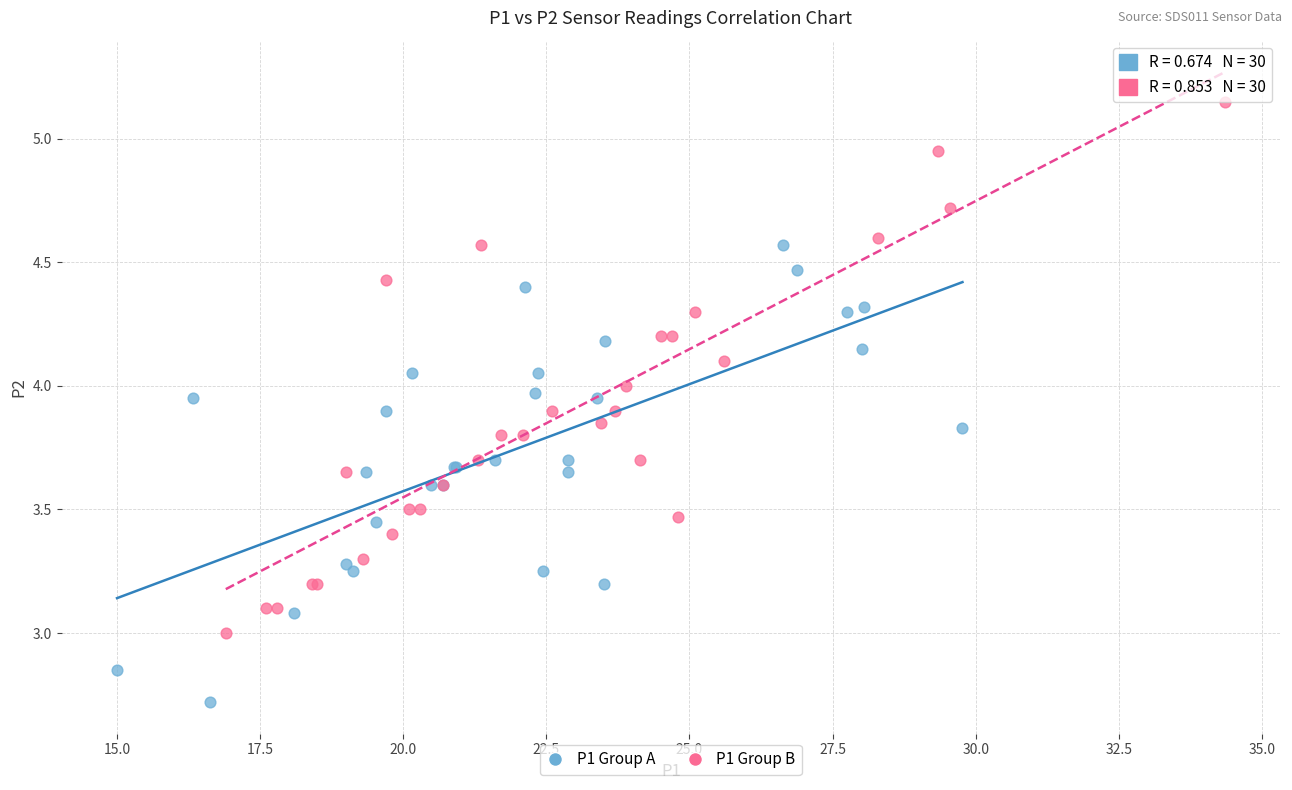

Which series reaches the maximum Y coordinate?

P1 Group B